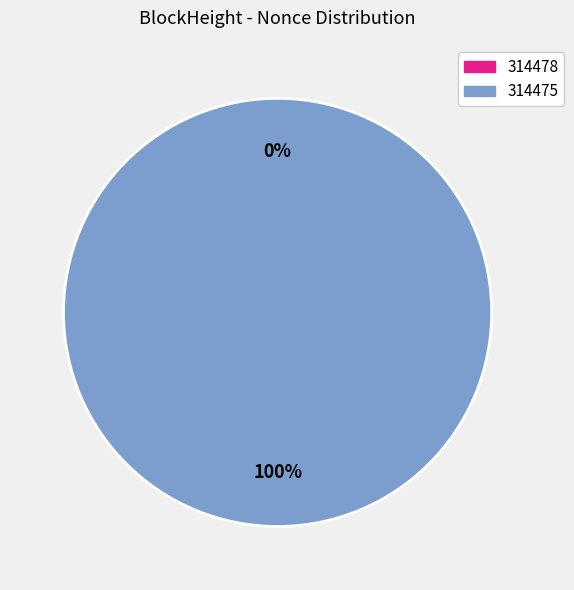

Which category accounts for the majority?

314475